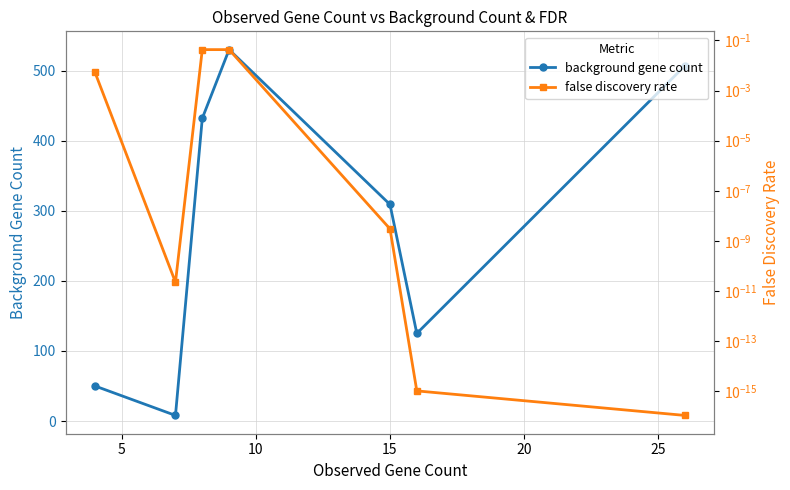

True or false: background gene count and false discovery rate cross at least once.

False